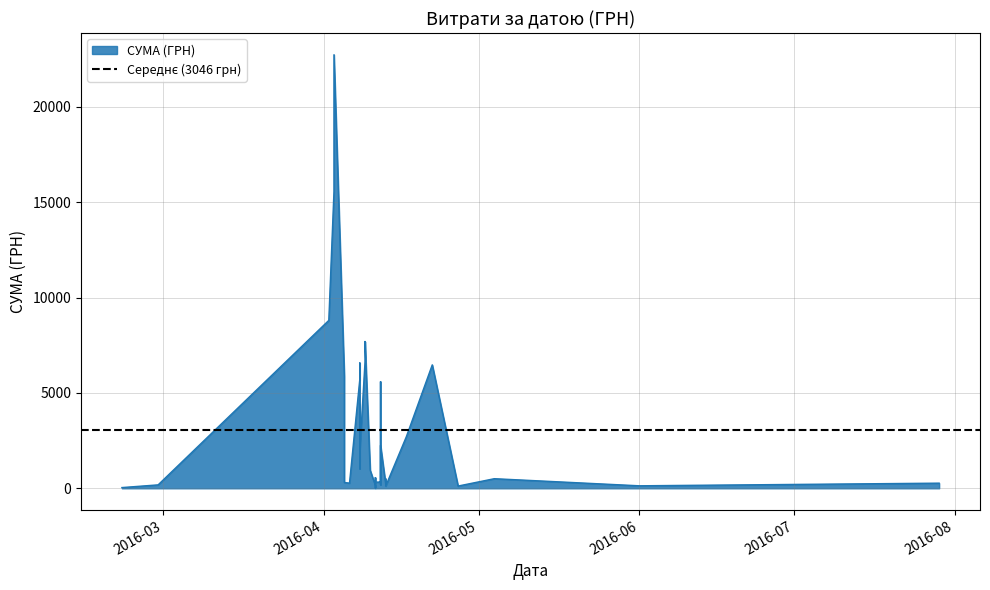

Count the number of data series in this chart.

1